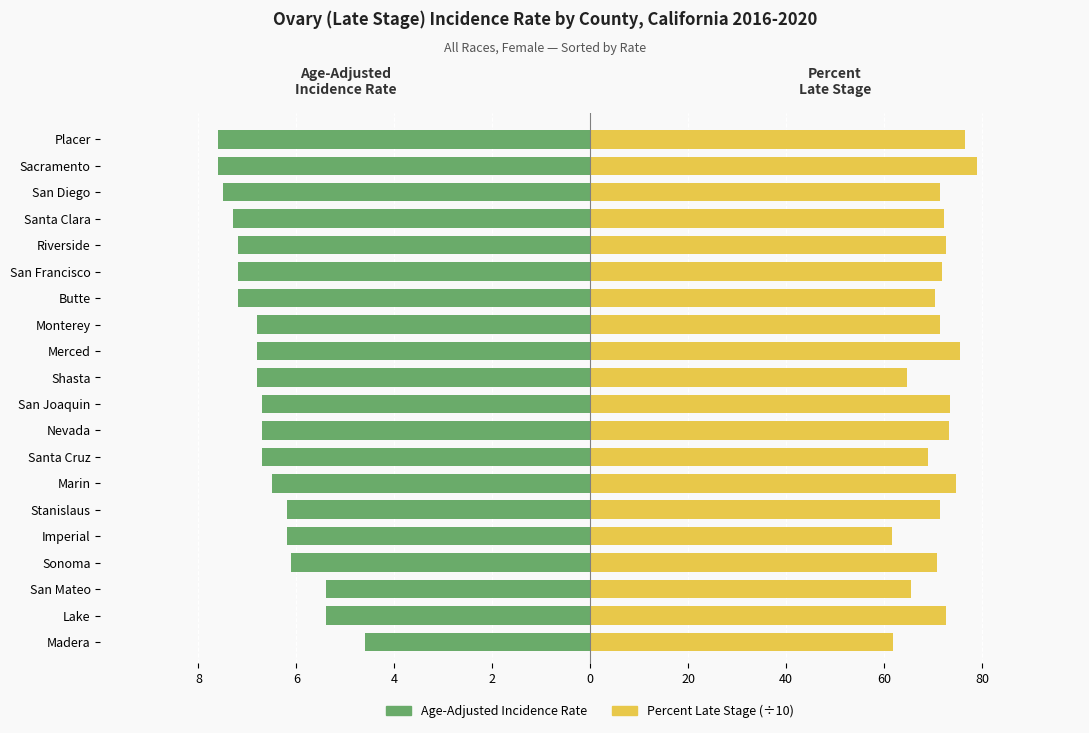

What position from the left is Butte?

14